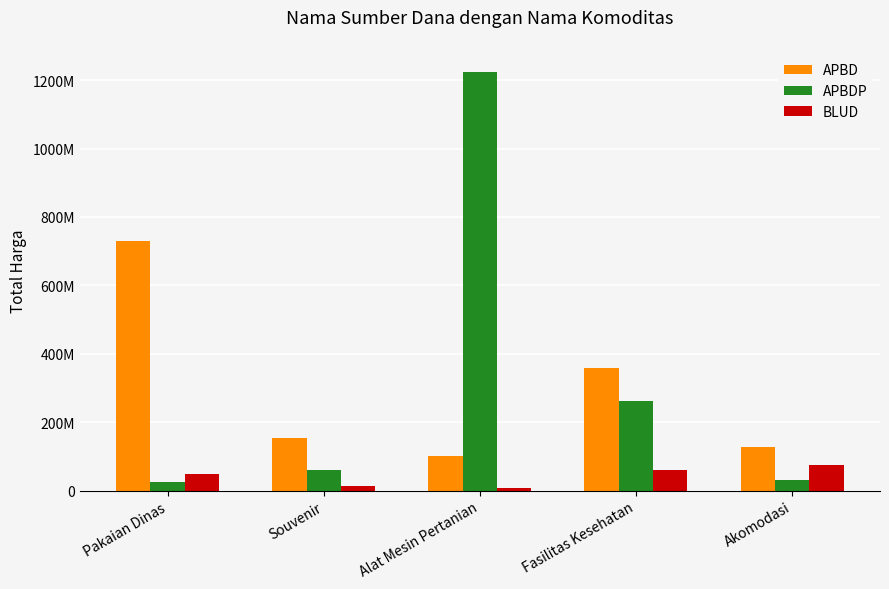

What is the difference between the maximum and minimum values in the APBDP series?

1199482000